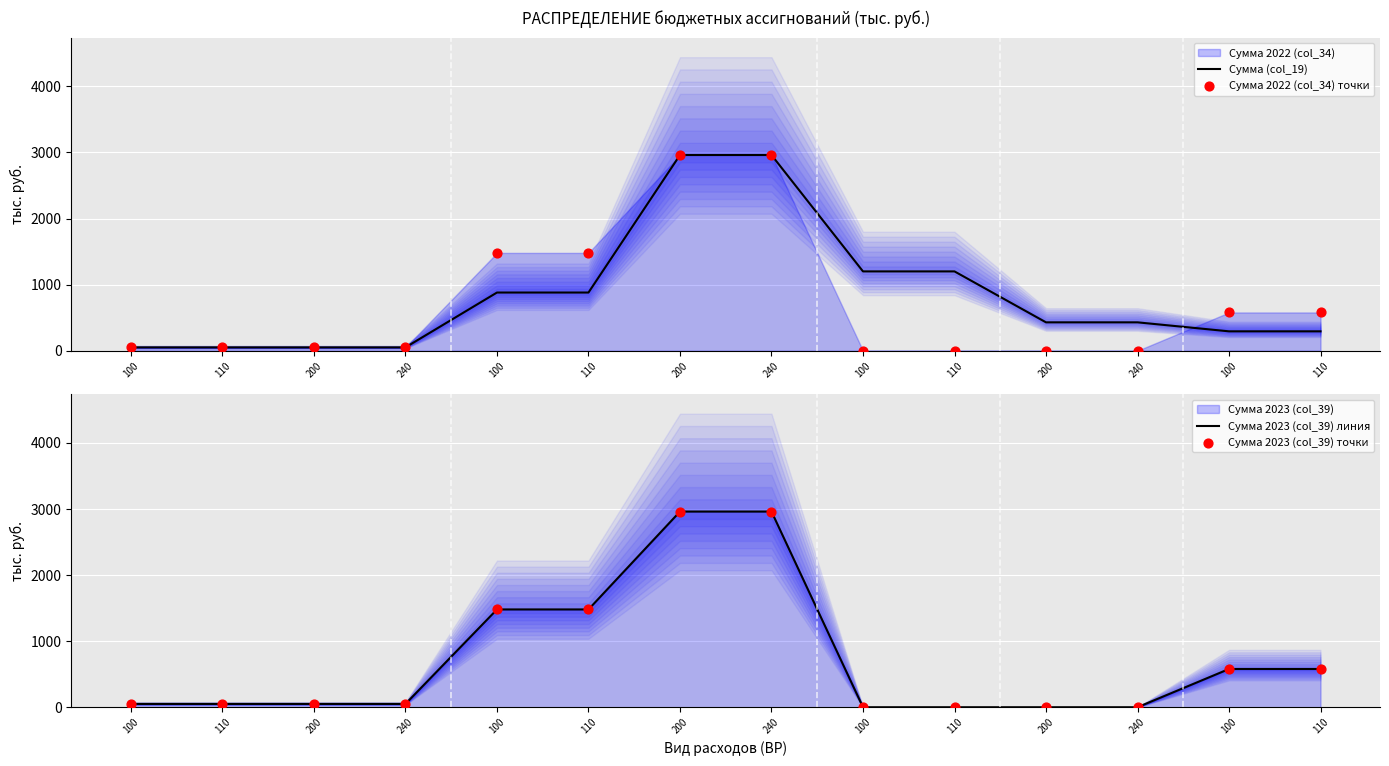

Which series has the largest total across all categories?

Сумма (col_19)